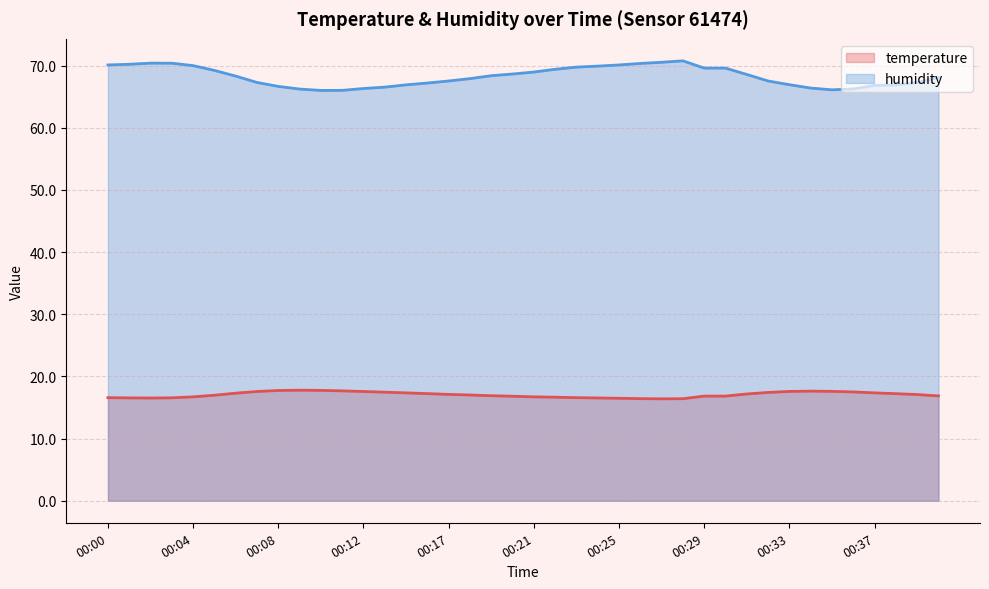

Reading left to right, transcribe all the data shown in this chart.

temperature: 00:00=16.6	00:01=16.6	00:02=16.5	00:03=16.6	00:04=16.7	00:05=17.0	00:06=17.3	00:07=17.6	00:08=17.7	00:09=17.8	00:10=17.8	00:11=17.7	00:12=17.6	00:13=17.5	00:14=17.4	00:16=17.2	00:17=17.1	00:18=17.0	00:19=16.9	00:20=16.8	00:21=16.7	00:22=16.7	00:23=16.6	00:24=16.5	00:25=16.5	00:26=16.4	00:27=16.4	00:28=16.4	00:29=16.8	00:30=16.8	00:31=17.2	00:32=17.4	00:33=17.6	00:34=17.6	00:35=17.6	00:36=17.5	00:37=17.4	00:38=17.2	00:39=17.1	00:42=16.9
humidity: 00:00=70.1	00:01=70.2	00:02=70.4	00:03=70.4	00:04=70.0	00:05=69.2	00:06=68.3	00:07=67.3	00:08=66.7	00:09=66.2	00:10=66.0	00:11=66.0	00:12=66.3	00:13=66.5	00:14=66.9	00:16=67.2	00:17=67.5	00:18=67.9	00:19=68.4	00:20=68.7	00:21=69.0	00:22=69.4	00:23=69.8	00:24=69.9	00:25=70.1	00:26=70.3	00:27=70.5	00:28=70.8	00:29=69.6	00:30=69.6	00:31=68.6	00:32=67.5	00:33=66.9	00:34=66.4	00:35=66.1	00:36=66.2	00:37=66.8	00:38=66.9	00:39=67.3	00:42=68.1